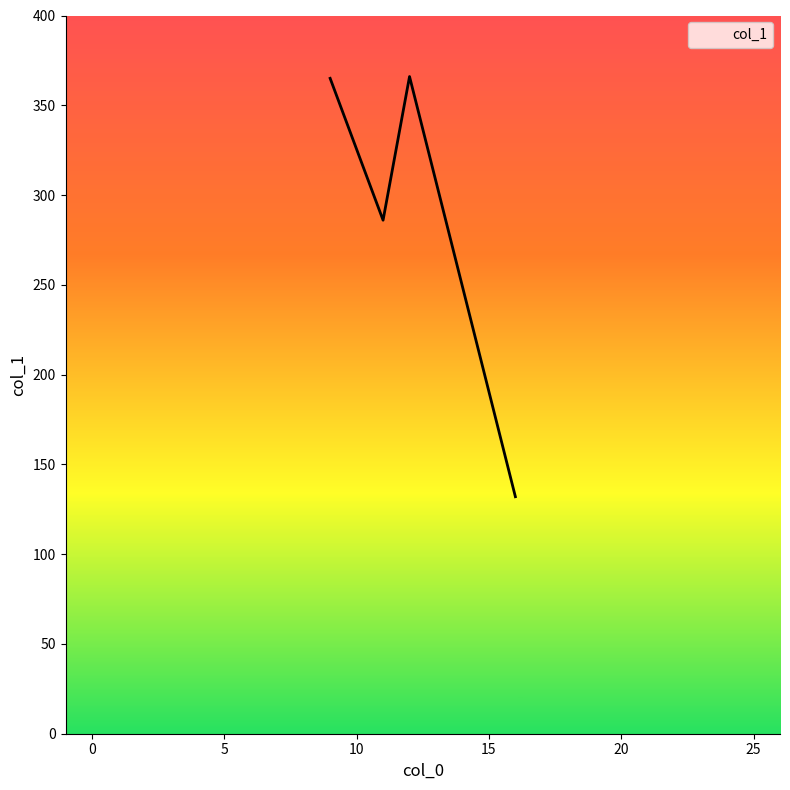

How many data points are above 365?

1